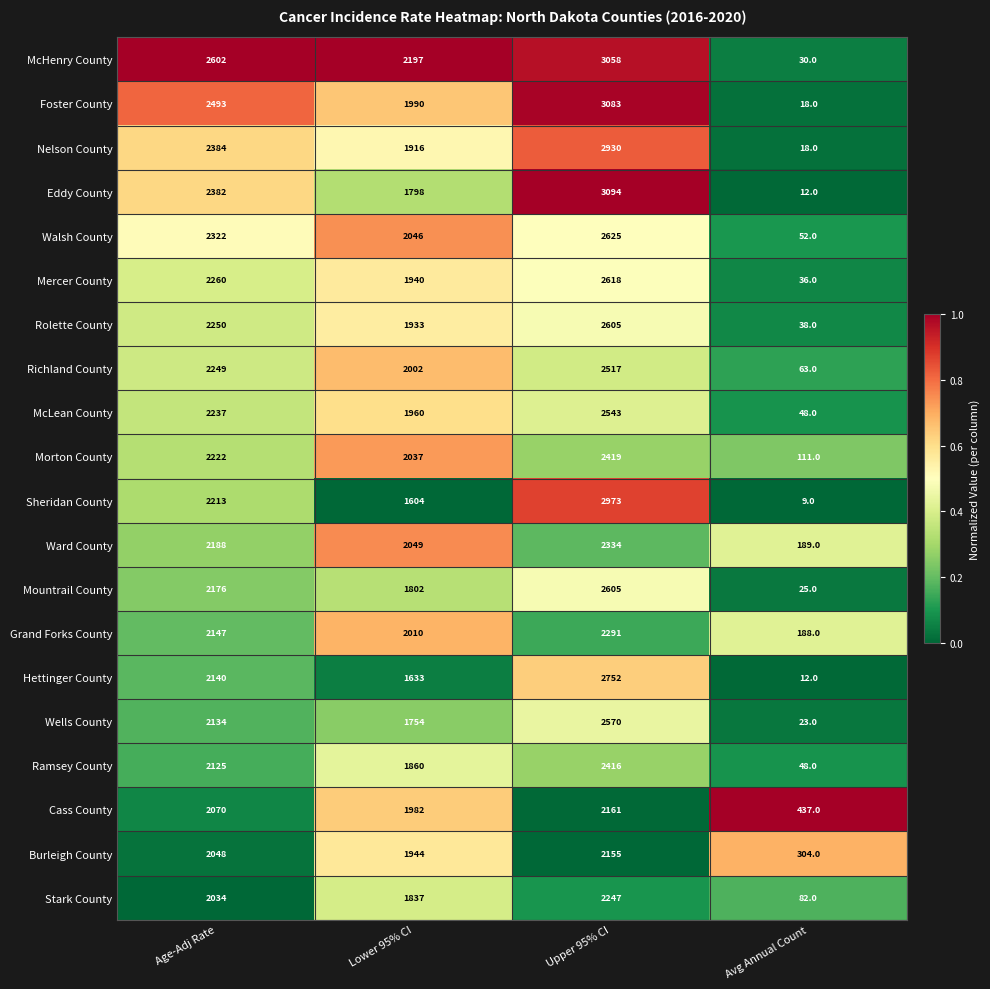

What is the spread (max minus min) of values at Lower 95% CI?

593